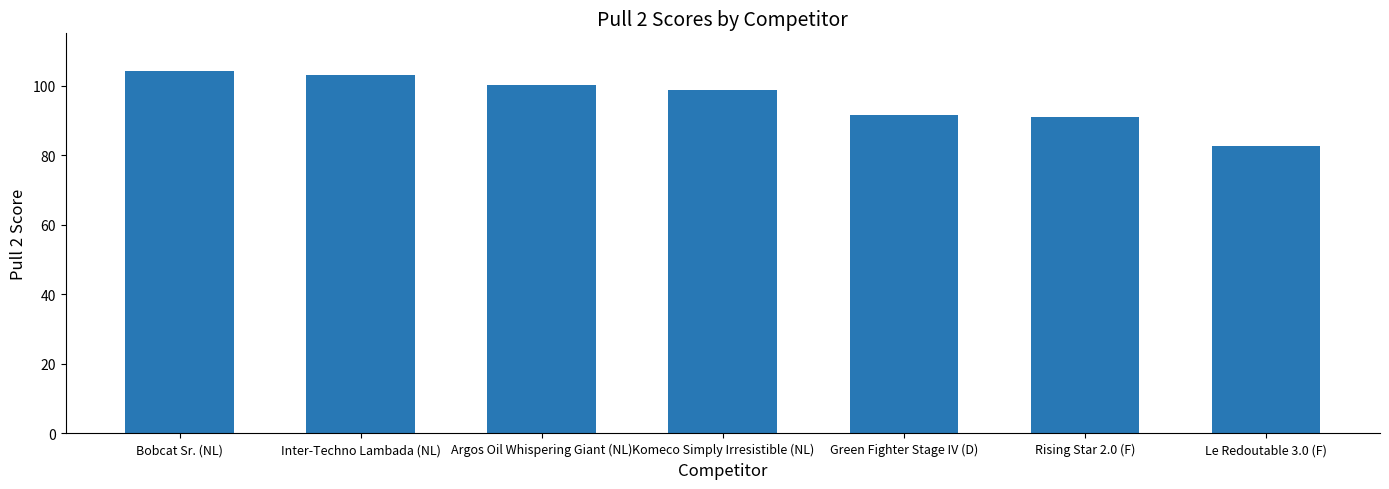

What is the smallest value displayed?

82.7